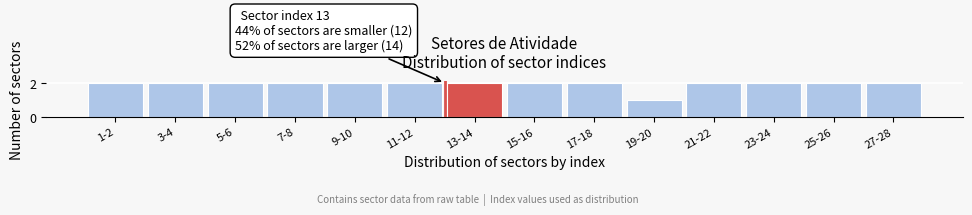

Reading left to right, transcribe all the data shown in this chart.

2	2	2	2	2	2	2	2	2	1	2	2	2	2